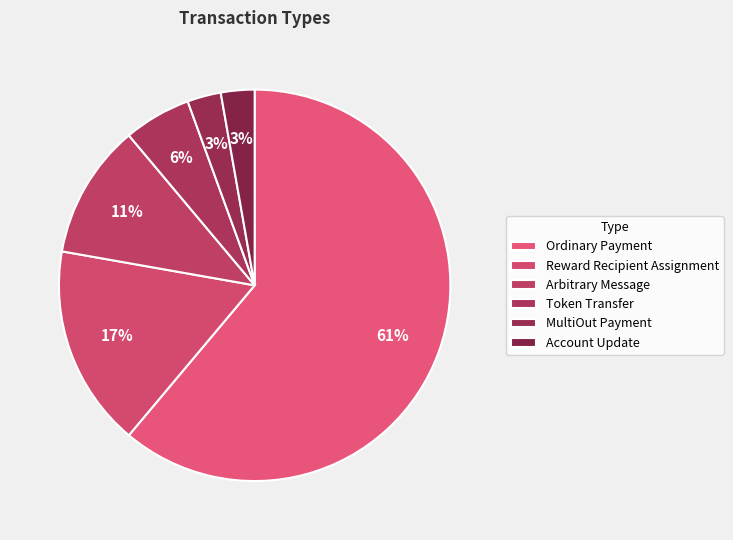

Count the number of slices in the pie.

6